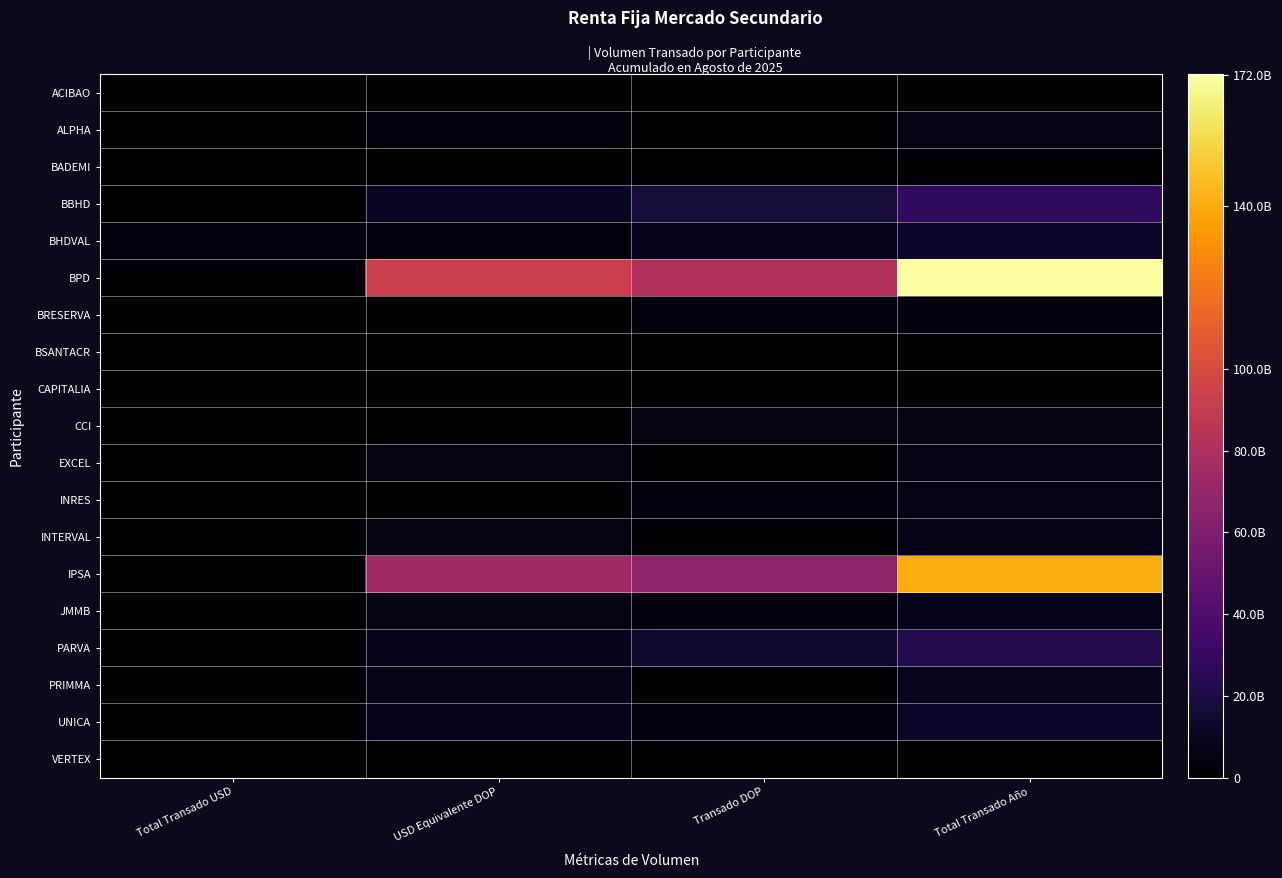

What is the difference between the maximum and minimum values in the PRIMMA series?

8792617749.4